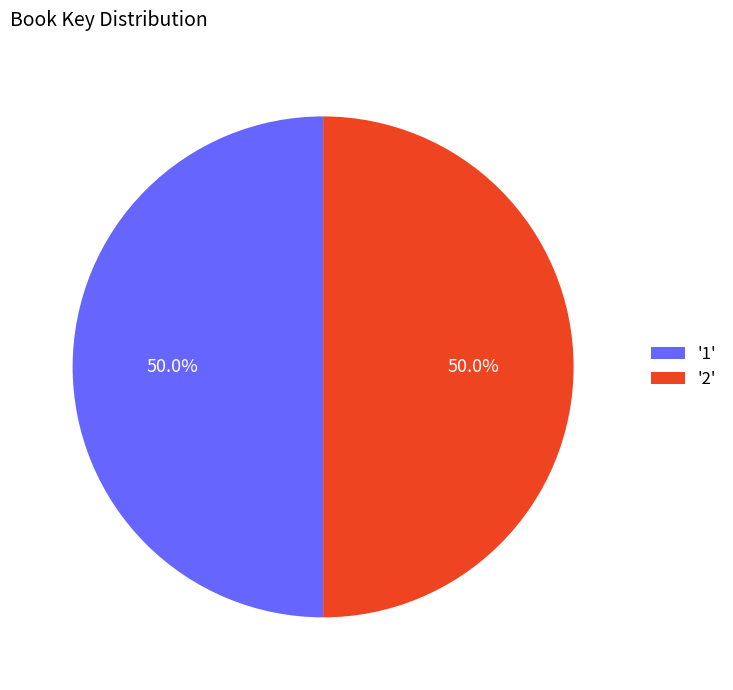

What portion of the pie excludes '2'?

50.0%